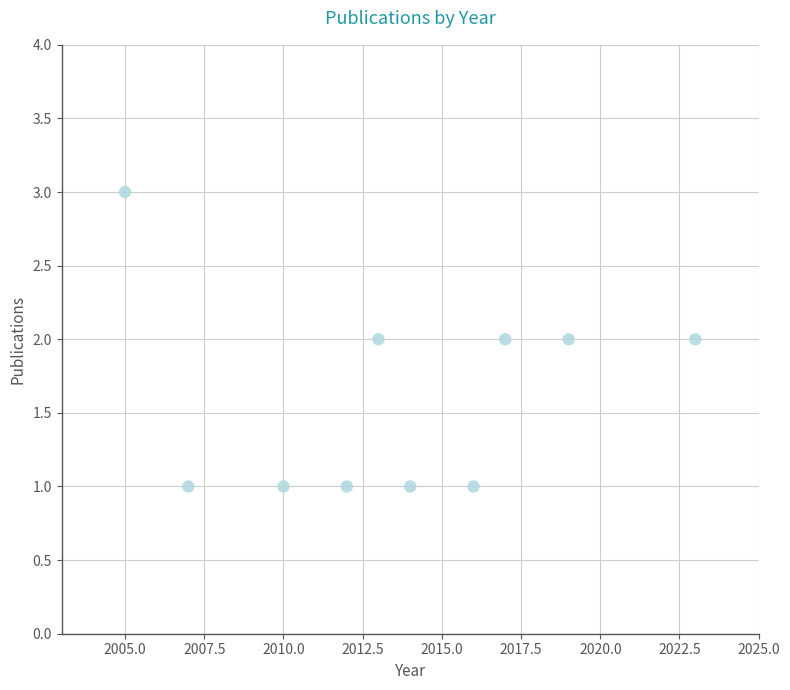

What is the average X value?

2014